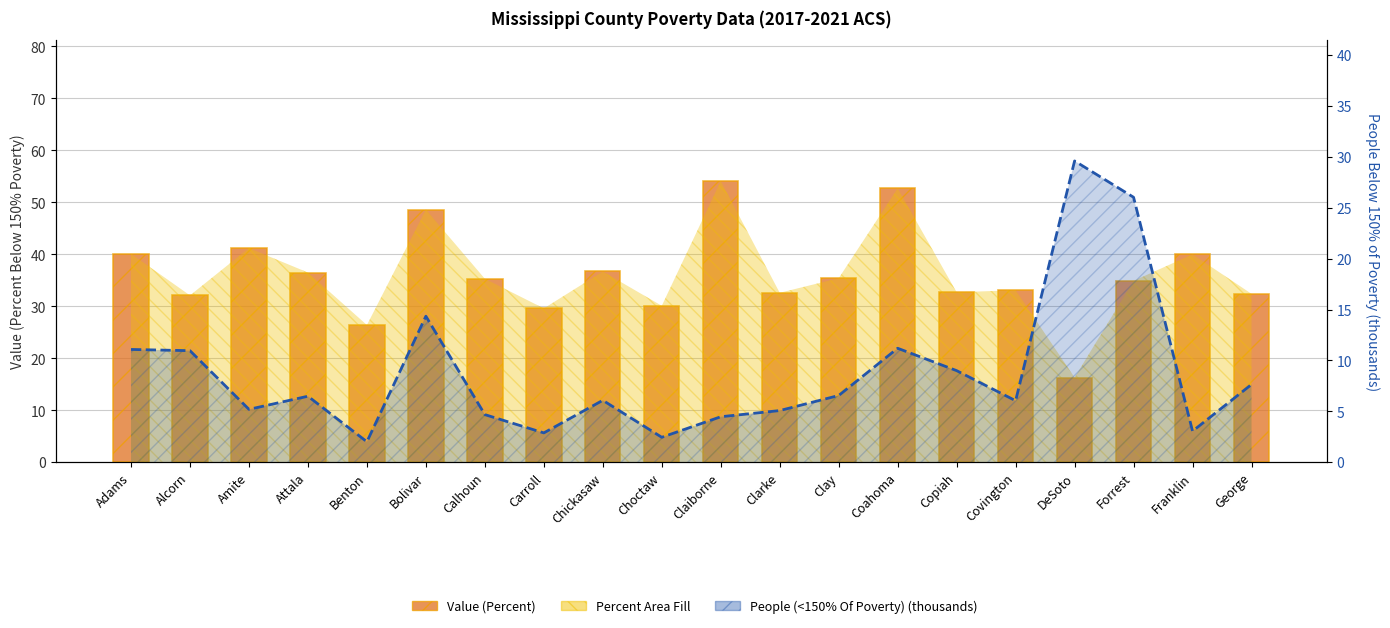

Does the chart contain stacked bars?

No